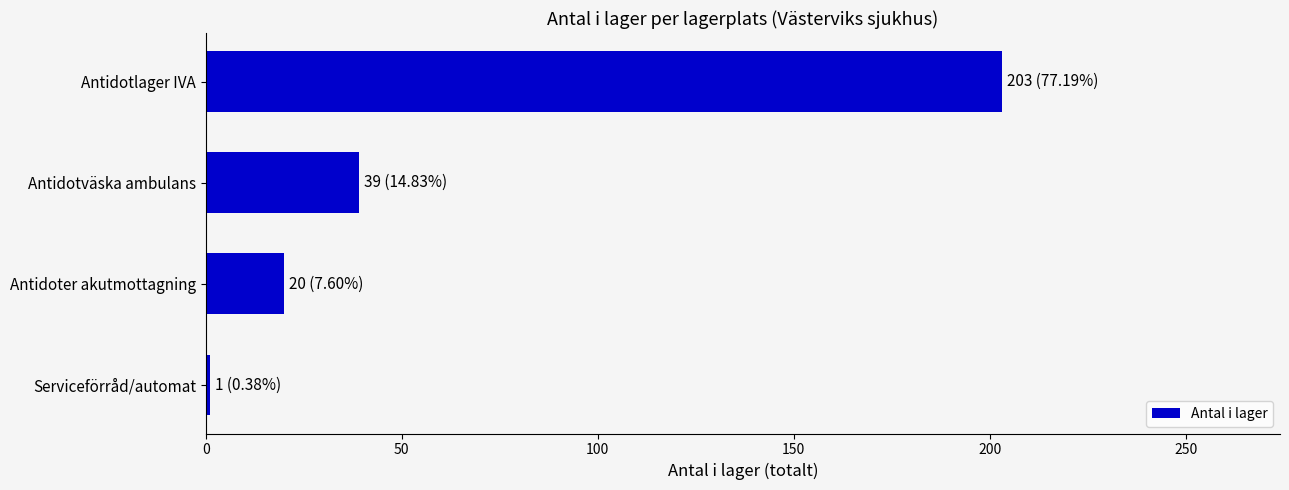

The chart shows a value of 20 at Antidoter akutmottagning. True or false?

True